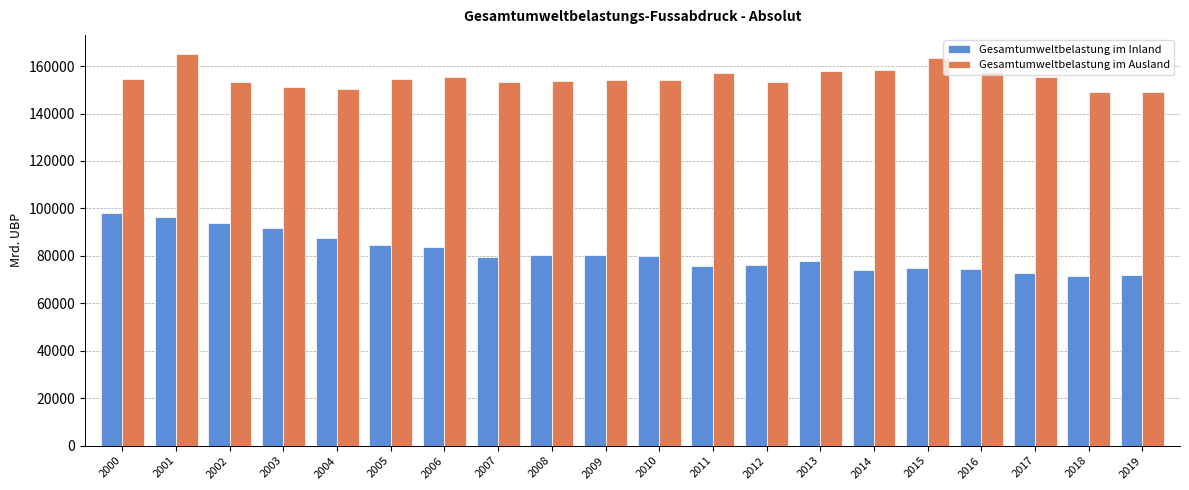

True or false: Gesamtumweltbelastung im Inland has a value of 149964.9 at 2005.

False